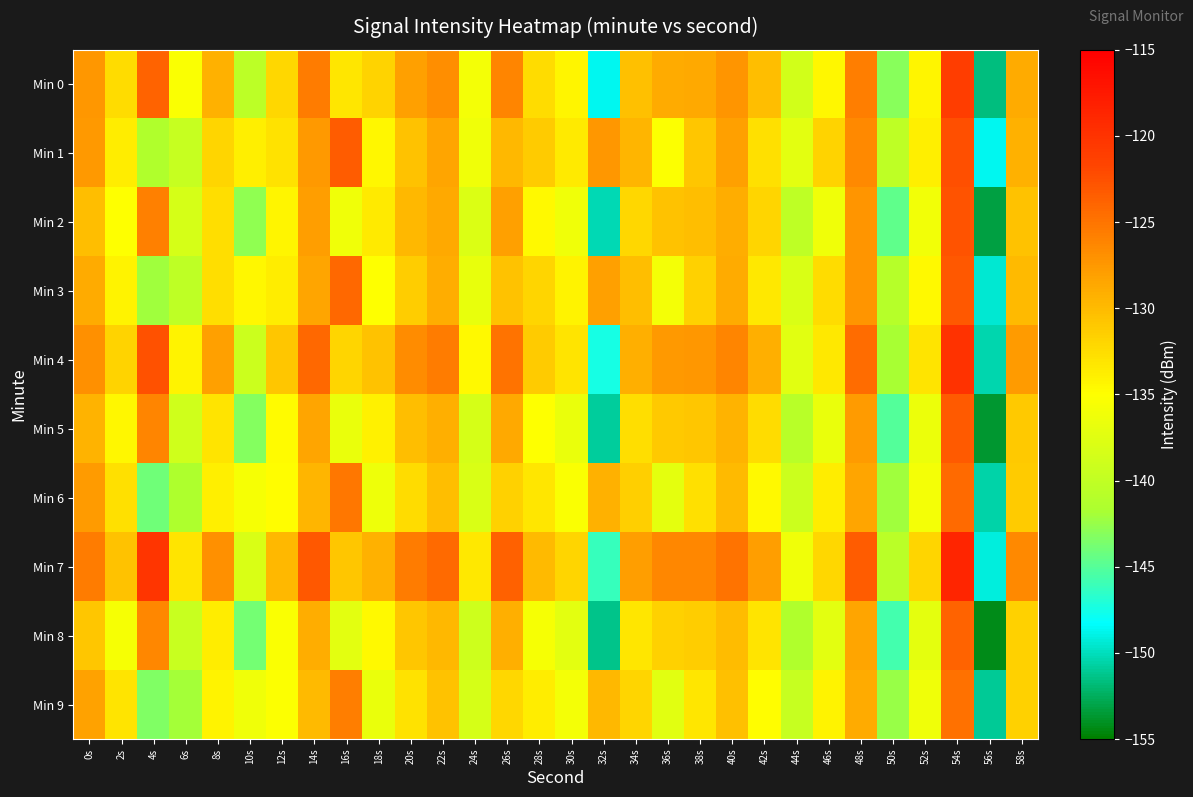

Reading right to left, list all the values displayed in this chart.

Min 0: 58s=-128.8	56s=-151.6	54s=-121.1	52s=-134.3	50s=-143.0	48s=-125.7	46s=-134.5	44s=-138.7	42s=-130.3	40s=-127.3	38s=-128.7	36s=-128.8	34s=-130.4	32s=-148.6	30s=-134.3	28s=-132.4	26s=-126.1	24s=-135.9	22s=-126.8	20s=-128.0	18s=-131.8	16s=-133.3	14s=-125.5	12s=-132.2	10s=-140.4	8s=-129.3	6s=-135.4	4s=-123.8	2s=-132.4	0s=-127.5
Min 1: 58s=-129.3	56s=-148.7	54s=-122.4	52s=-133.9	50s=-140.2	48s=-126.5	46s=-131.8	44s=-137.3	42s=-132.7	40s=-128.1	38s=-130.9	36s=-135.2	34s=-129.6	32s=-127.4	30s=-133.5	28s=-131.2	26s=-129.8	24s=-136.1	22s=-128.3	20s=-130.5	18s=-134.4	16s=-123.3	14s=-127.6	12s=-133.0	10s=-133.8	8s=-131.9	6s=-139.6	4s=-141.4	2s=-133.6	0s=-127.5
Min 2: 58s=-130.5	56s=-153.2	54s=-122.7	52s=-136.0	50s=-144.6	48s=-127.3	46s=-136.1	44s=-140.2	42s=-132.0	40s=-129.0	38s=-130.3	36s=-130.5	34s=-132.1	32s=-150.3	30s=-136.2	28s=-134.6	26s=-128.1	24s=-137.9	22s=-128.6	20s=-129.8	18s=-133.5	16s=-136.1	14s=-127.9	12s=-134.3	10s=-142.7	8s=-132.6	6s=-138.4	4s=-125.8	2s=-135.1	0s=-130.2
Min 3: 58s=-130.0	56s=-149.4	54s=-123.1	52s=-134.6	50s=-140.9	48s=-127.2	46s=-132.5	44s=-138.0	42s=-133.4	40s=-128.8	38s=-131.6	36s=-135.9	34s=-130.3	32s=-128.1	30s=-134.2	28s=-132.0	26s=-130.5	24s=-136.8	22s=-129.0	20s=-131.3	18s=-135.1	16s=-124.1	14s=-128.4	12s=-133.7	10s=-134.5	8s=-132.6	6s=-140.3	4s=-142.1	2s=-134.2	0s=-128.8
Min 4: 58s=-127.7	56s=-150.4	54s=-119.9	52s=-133.1	50s=-141.8	48s=-124.5	46s=-133.3	44s=-137.4	42s=-129.1	40s=-126.1	38s=-127.5	36s=-127.6	34s=-129.1	32s=-147.4	30s=-133.1	28s=-131.2	26s=-124.9	24s=-134.6	22s=-125.5	20s=-126.7	18s=-130.5	16s=-132.0	14s=-124.2	12s=-130.9	10s=-139.2	8s=-128.1	6s=-134.2	4s=-122.6	2s=-131.8	0s=-126.9
Min 5: 58s=-131.0	56s=-153.7	54s=-123.2	52s=-136.5	50s=-145.1	48s=-127.8	46s=-136.6	44s=-140.7	42s=-132.5	40s=-129.5	38s=-130.8	36s=-131.0	34s=-132.6	32s=-150.8	30s=-136.7	28s=-135.1	26s=-128.6	24s=-138.4	22s=-129.1	20s=-130.3	18s=-134.0	16s=-136.6	14s=-128.4	12s=-134.8	10s=-143.2	8s=-133.1	6s=-138.9	4s=-126.1	2s=-134.4	0s=-129.5
Min 6: 58s=-131.2	56s=-150.6	54s=-124.3	52s=-135.8	50s=-142.1	48s=-128.4	46s=-133.7	44s=-139.2	42s=-134.6	40s=-130.0	38s=-132.8	36s=-137.1	34s=-131.5	32s=-129.3	30s=-135.4	28s=-133.2	26s=-131.7	24s=-138.0	22s=-130.2	20s=-132.5	18s=-136.3	16s=-125.3	14s=-129.6	12s=-134.9	10s=-135.7	8s=-133.8	6s=-141.5	4s=-144.0	2s=-132.7	0s=-127.8
Min 7: 58s=-126.5	56s=-149.2	54s=-118.7	52s=-131.9	50s=-140.6	48s=-123.3	46s=-132.1	44s=-136.2	42s=-127.9	40s=-124.9	38s=-126.3	36s=-126.4	34s=-127.9	32s=-146.2	30s=-131.9	28s=-130.0	26s=-123.7	24s=-133.4	22s=-124.3	20s=-125.5	18s=-129.3	16s=-130.8	14s=-123.0	12s=-129.7	10s=-138.0	8s=-126.9	6s=-133.1	4s=-120.3	2s=-130.5	0s=-125.6
Min 8: 58s=-131.6	56s=-154.3	54s=-123.8	52s=-137.1	50s=-145.7	48s=-128.4	46s=-137.2	44s=-141.3	42s=-133.1	40s=-130.1	38s=-131.4	36s=-131.6	34s=-133.2	32s=-151.4	30s=-137.3	28s=-135.7	26s=-129.2	24s=-139.0	22s=-129.7	20s=-130.9	18s=-134.6	16s=-137.2	14s=-129.0	12s=-135.4	10s=-143.8	8s=-133.7	6s=-139.5	4s=-126.4	2s=-135.7	0s=-130.8
Min 9: 58s=-131.6	56s=-151.0	54s=-124.7	52s=-136.2	50s=-142.5	48s=-128.8	46s=-134.1	44s=-139.6	42s=-135.0	40s=-130.4	38s=-133.2	36s=-137.5	34s=-131.9	32s=-129.7	30s=-135.8	28s=-133.6	26s=-132.1	24s=-138.4	22s=-130.6	20s=-132.9	18s=-136.7	16s=-125.7	14s=-130.0	12s=-135.3	10s=-136.1	8s=-134.2	6s=-141.9	4s=-143.4	2s=-133.1	0s=-128.2